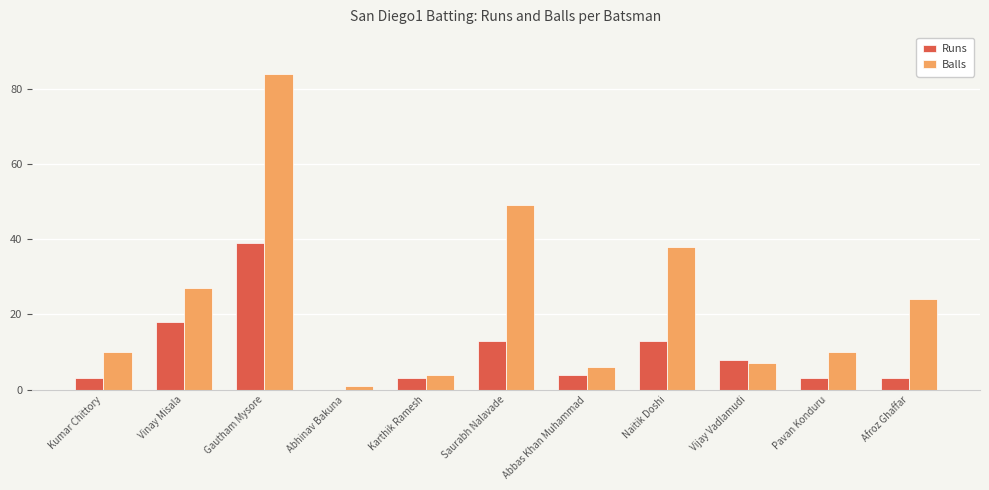

Which series has the widest spread of values?

Balls